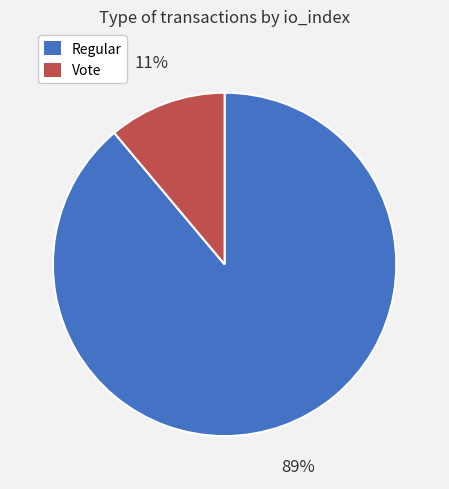

Does any single category account for the majority?

Yes